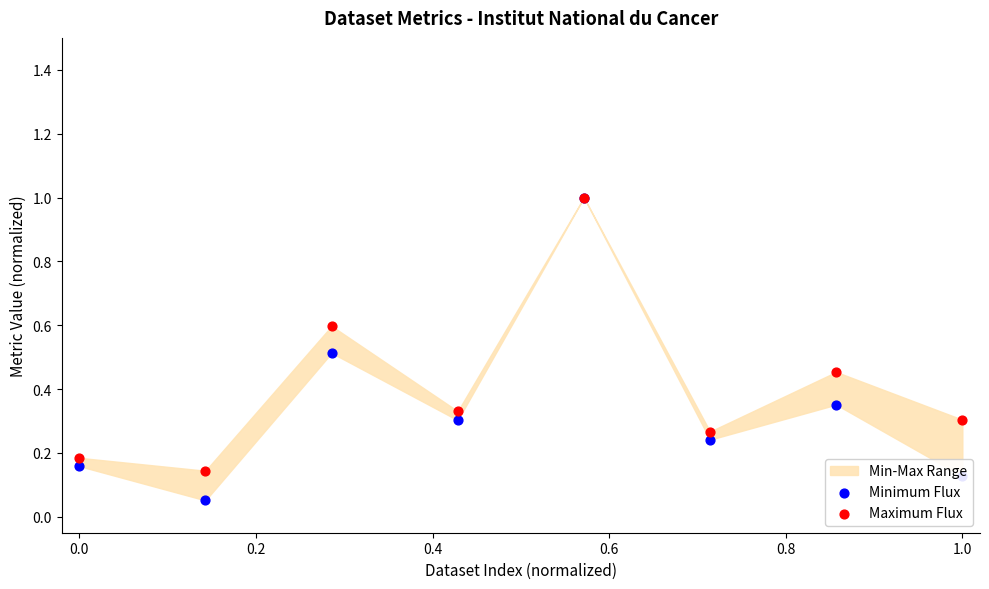

Which series has the largest total across all categories?

Maximum Flux